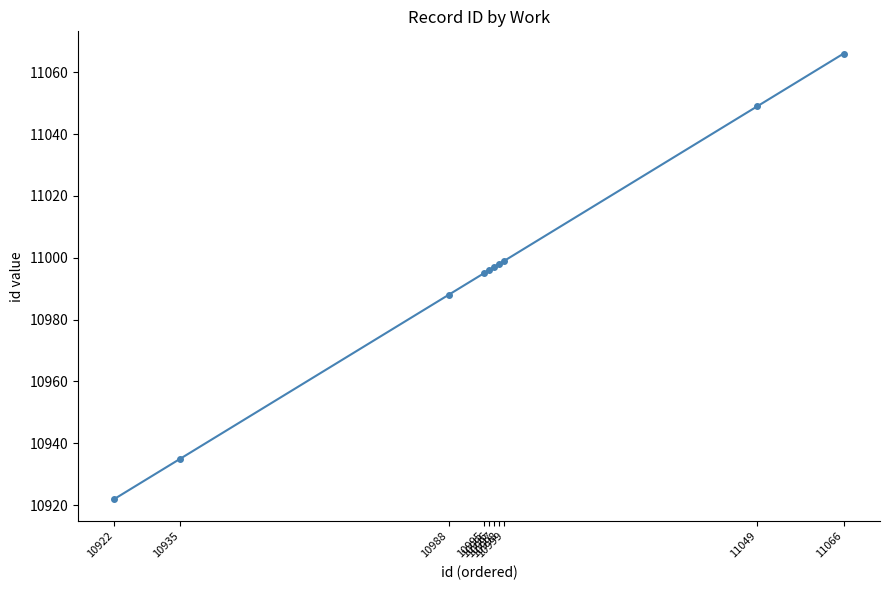

Reading right to left, what are all the values shown in this chart?

11066	11049	10999	10998	10997	10996	10995	10988	10935	10922